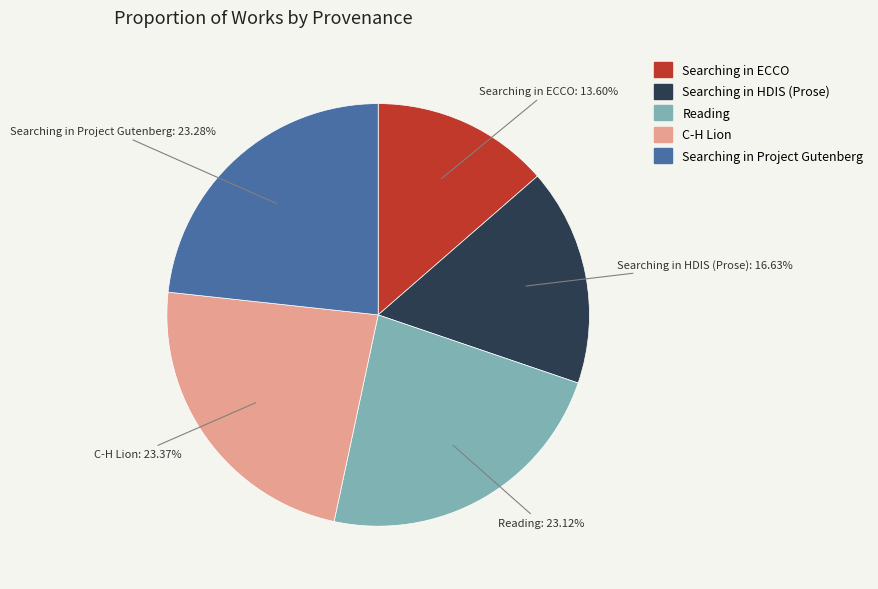

What percentage is the Searching in ECCO slice, to the nearest percent?

14%